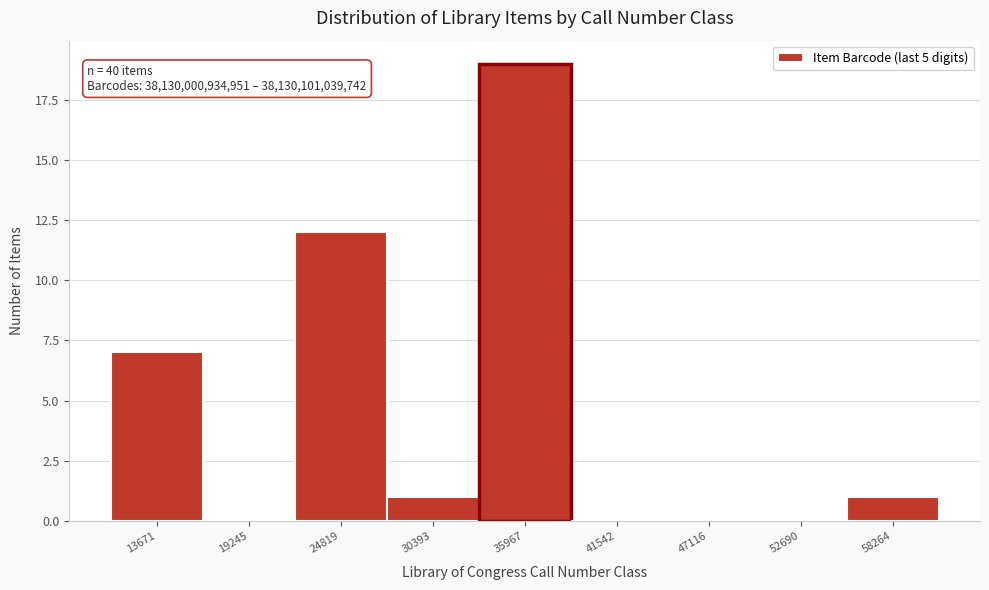

Reading left to right, what are all the values shown in this chart?

13671=7	19245=0	24819=12	30393=1	35967=19	41542=0	47116=0	52690=0	58264=1